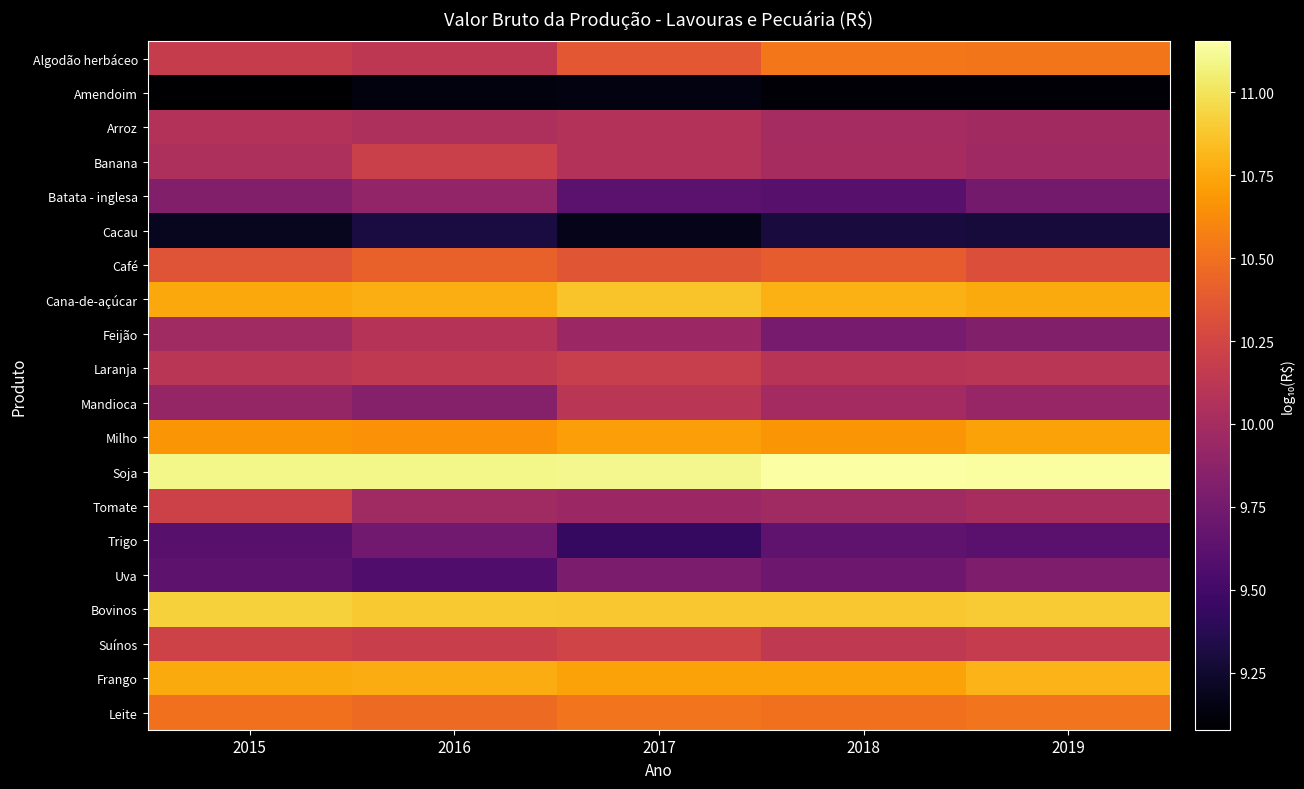

Which has a higher value, 2018 or 2019?

2018